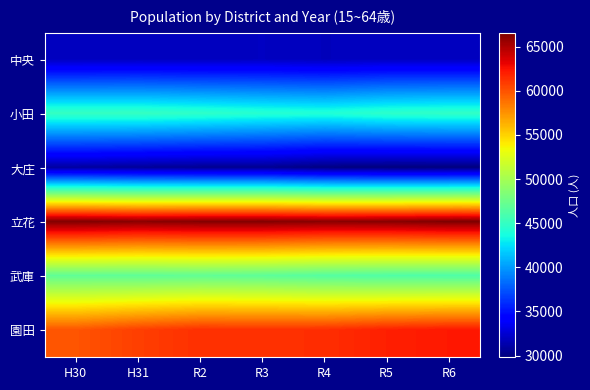

Reading right to left, extract all data points from this chart.

中央: R6=31892	R5=31928	R4=31807	R3=31967	R2=31906	H31=31920	H30=31850
小田: R6=44888	R5=44695	R4=44185	R3=44412	R2=44774	H31=45094	H30=45081
大庄: R6=29810	R5=29815	R4=29976	R3=30486	R2=30504	H31=30692	H30=30957
立花: R6=66534	R5=66241	R4=66165	R3=66381	R2=66345	H31=66153	H30=66450
武庫: R6=46136	R5=46229	R4=46443	R3=46811	R2=46984	H31=46901	H30=46945
園田: R6=62242	R5=61959	R4=61391	R3=61327	R2=61356	H31=60734	H30=59890